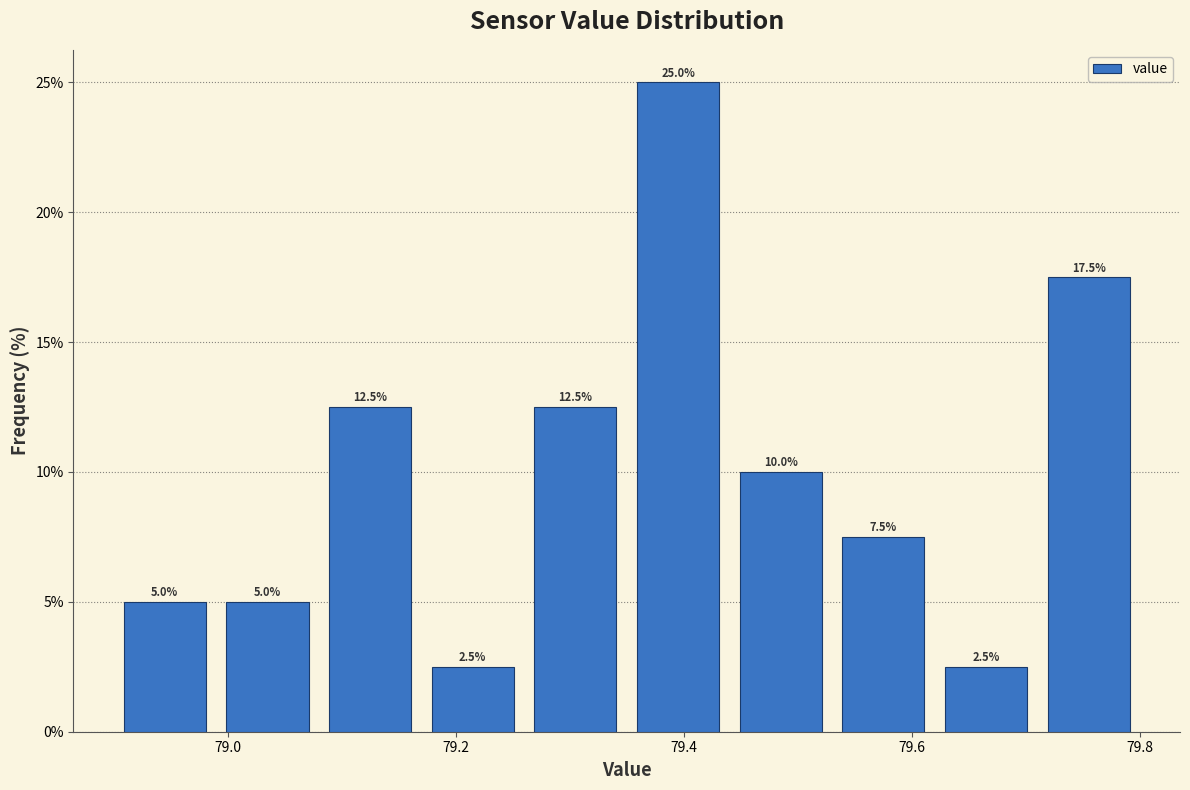

Over which range of the x-axis is the bar tallest?

79.35 to 79.44